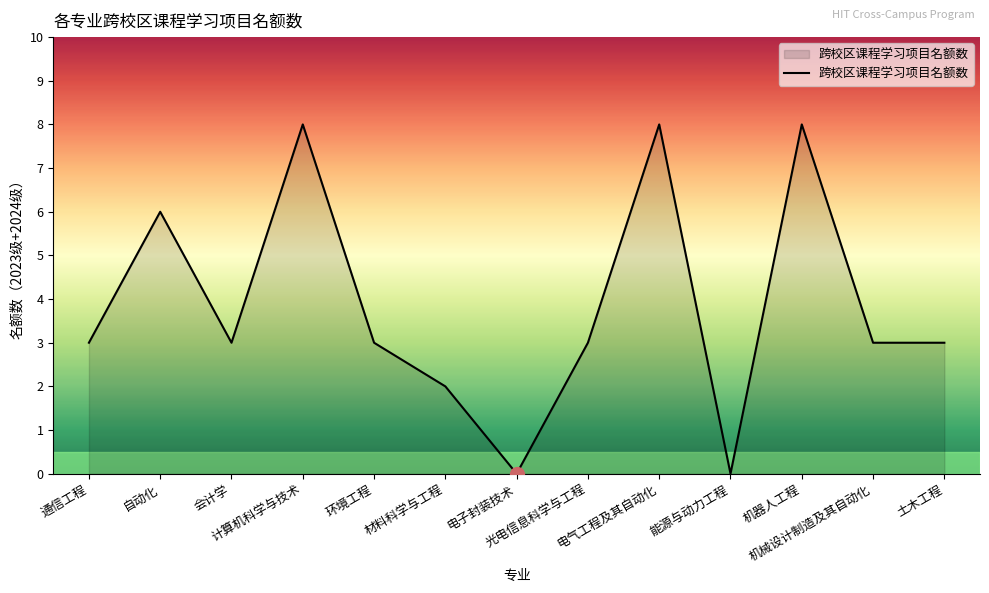

How many values are between 3 and 6?

7